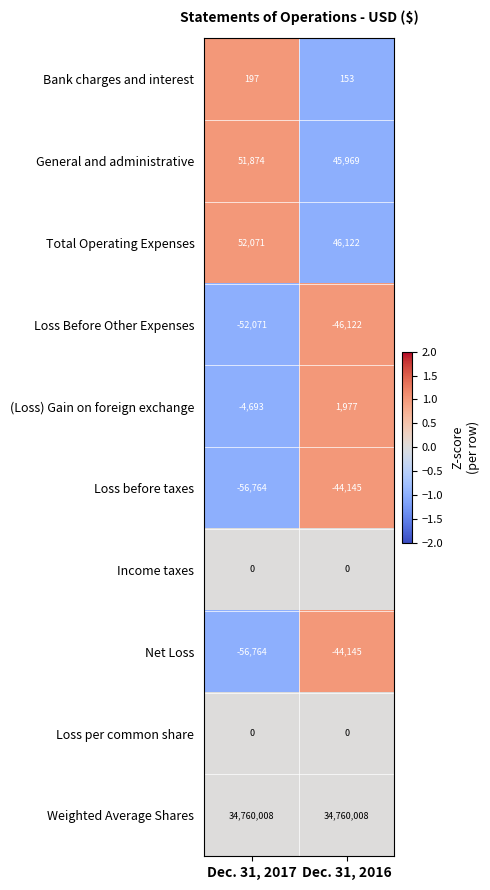

Which label corresponds to the smallest value in the chart?

Dec. 31, 2017